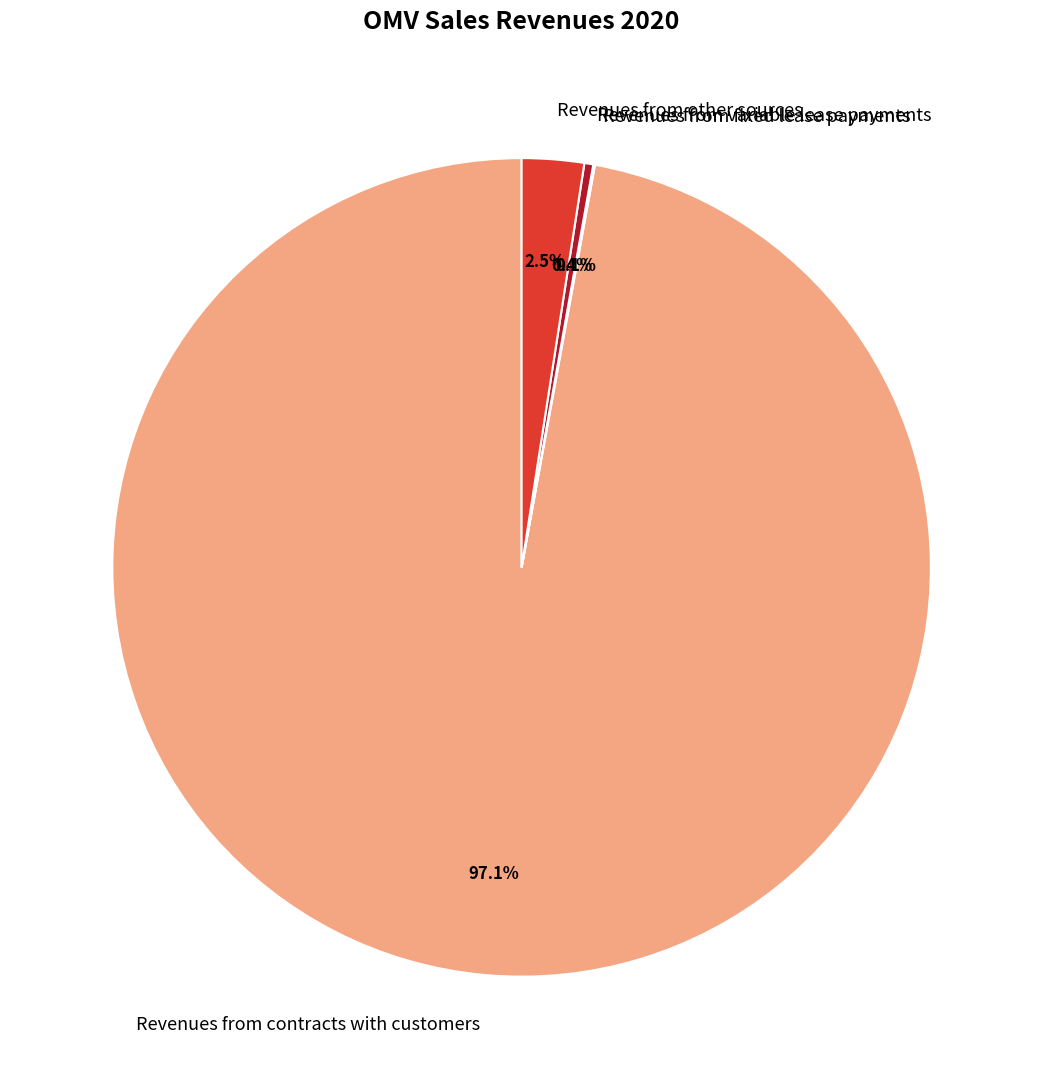

To the nearest percent, what is the average slice percentage?

25%